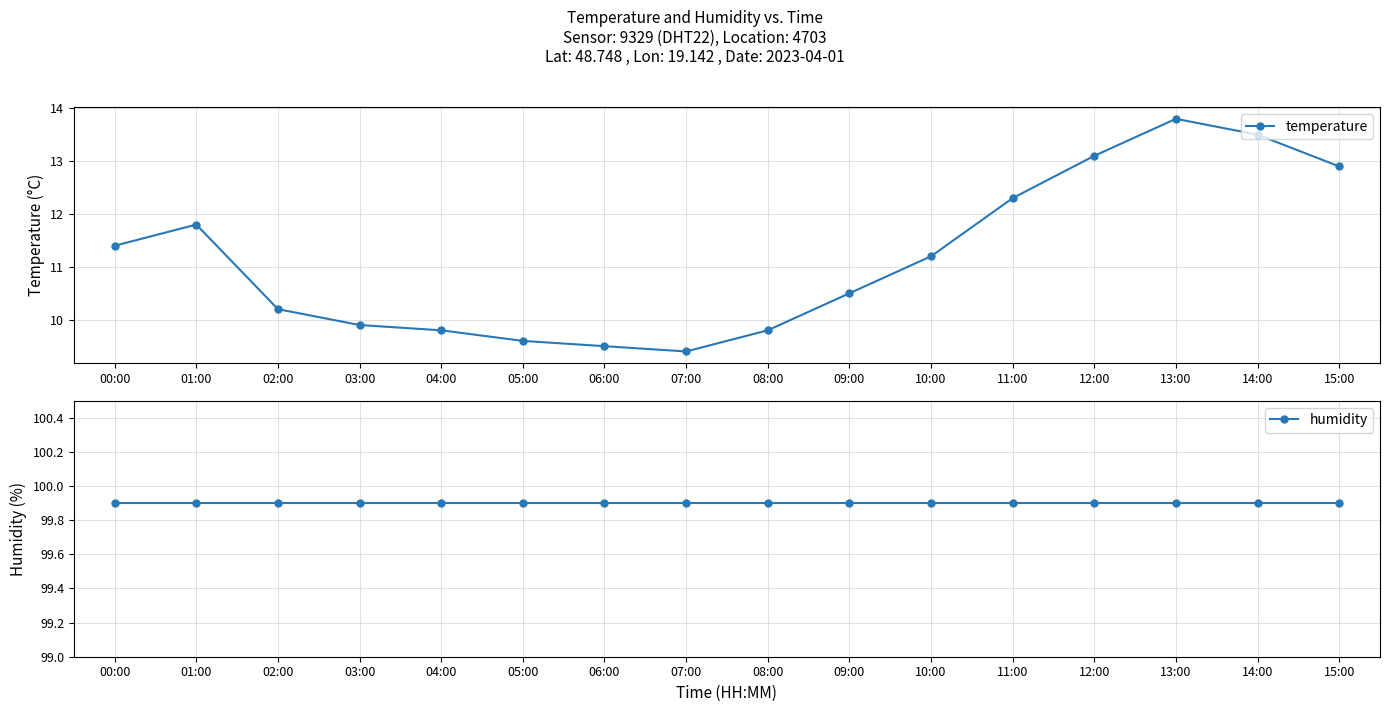

Reading left to right, extract all data points from this chart.

temperature: 11.4	11.8	10.2	9.9	9.8	9.6	9.5	9.4	9.8	10.5	11.2	12.3	13.1	13.8	13.5	12.9
humidity: 99.9	99.9	99.9	99.9	99.9	99.9	99.9	99.9	99.9	99.9	99.9	99.9	99.9	99.9	99.9	99.9